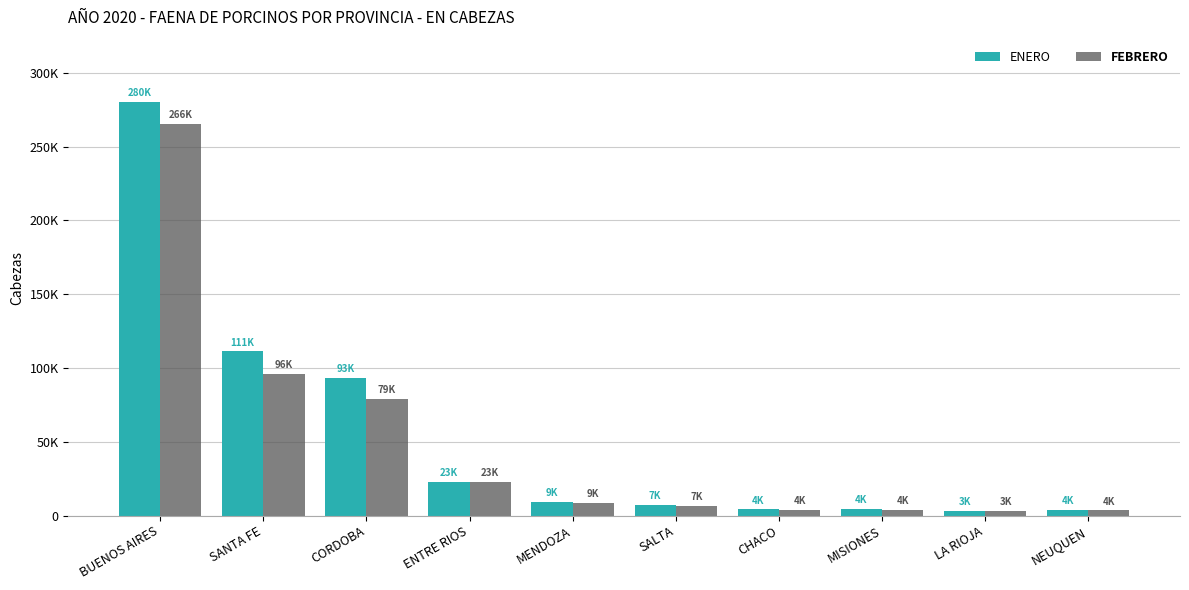

What is the greatest value displayed?

280477.8